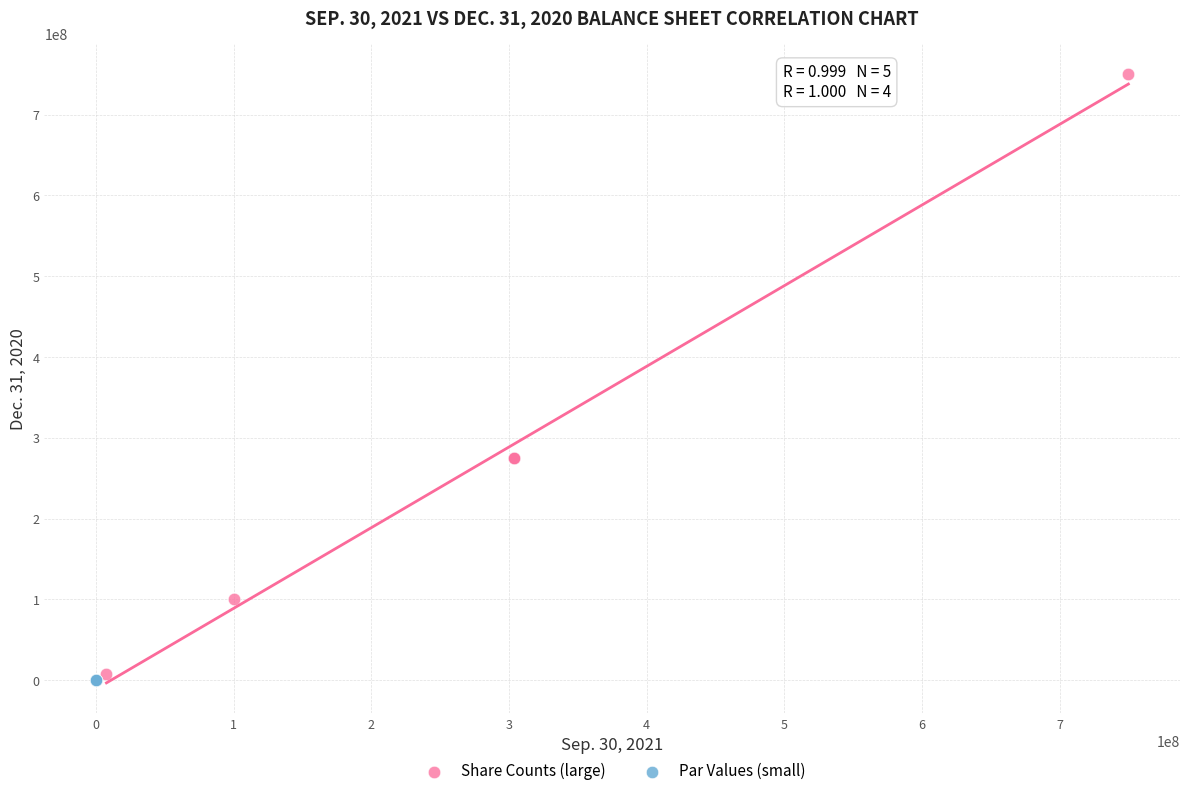

Which series has the largest Y range (max minus min)?

Share Counts (large)